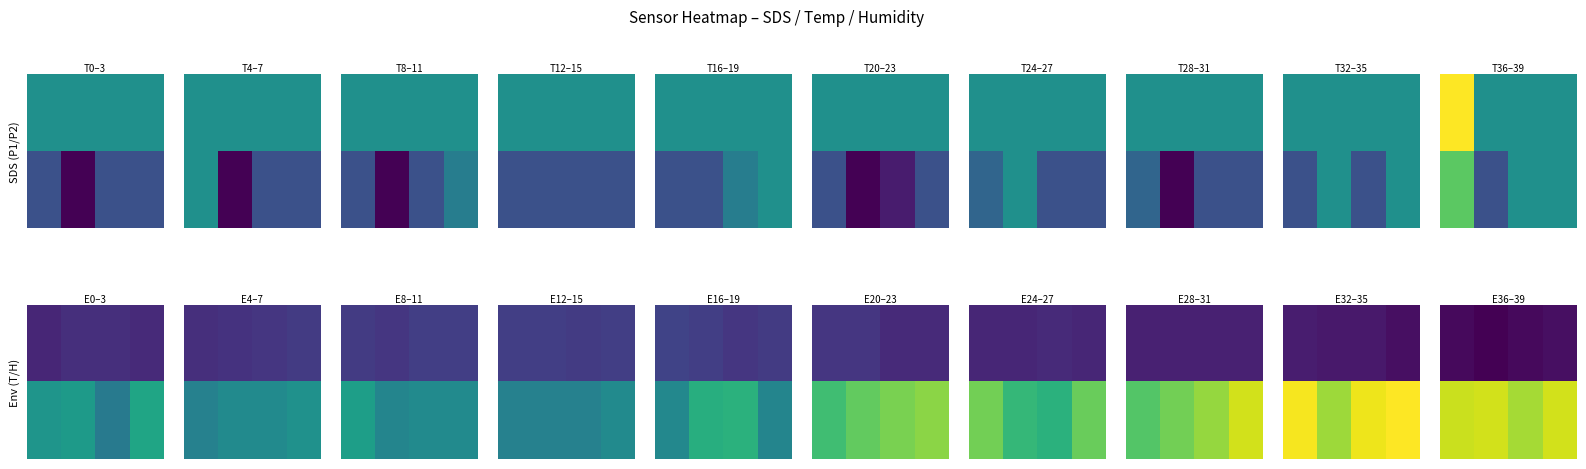

What is the difference between the highest and lowest values at 2?

6.3